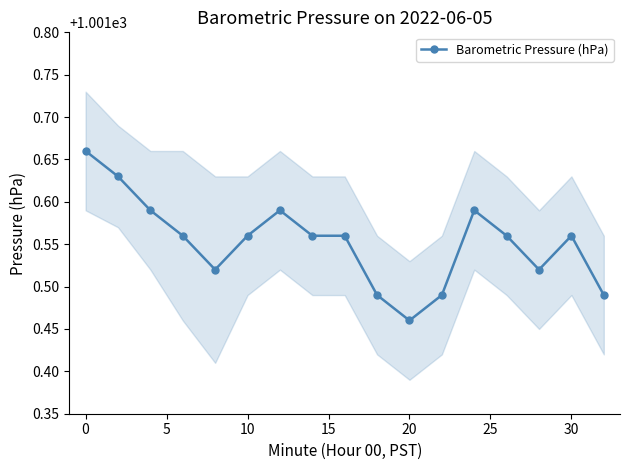

Where is Barometric Pressure (hPa) nearest to the value 1001?

20